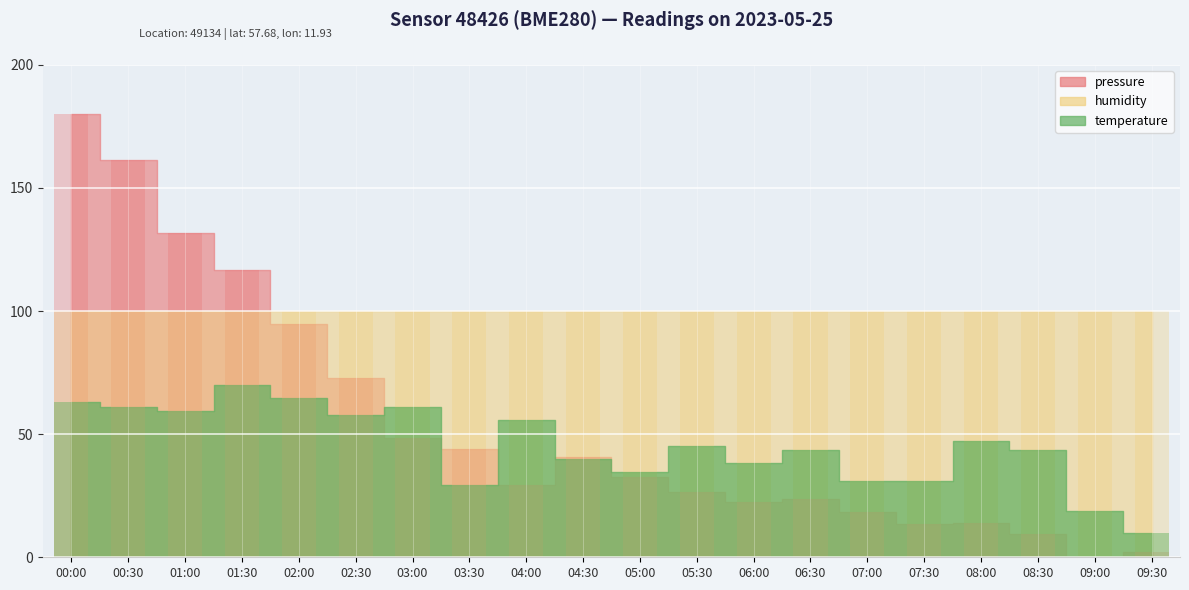

What position from the left is 02:30?

6